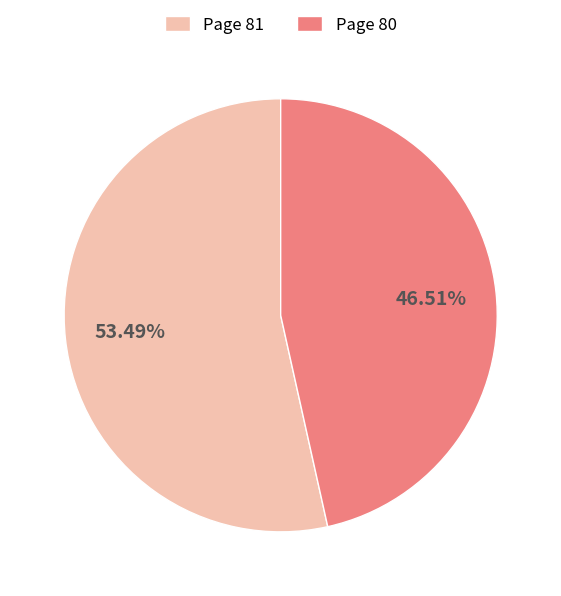

What is the ratio of the value at Page 80 to the value at Page 81?

0.9